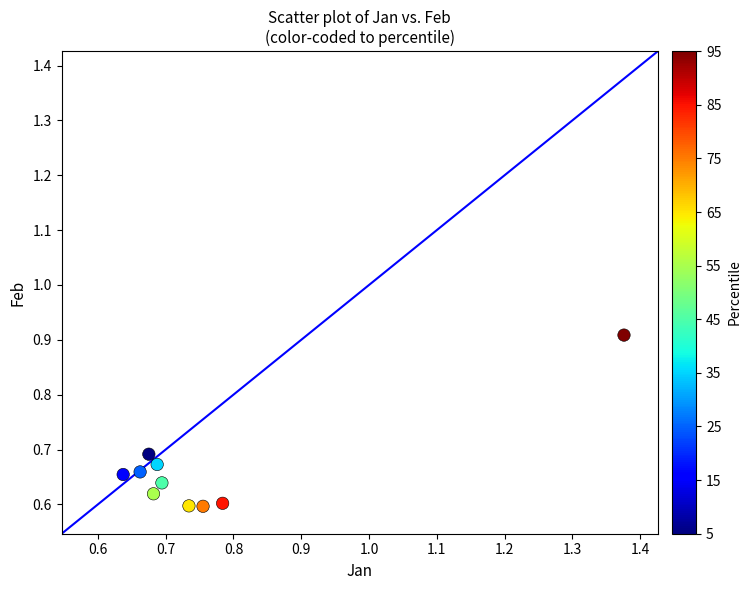

What is the range of Y values (max minus min)?

0.3